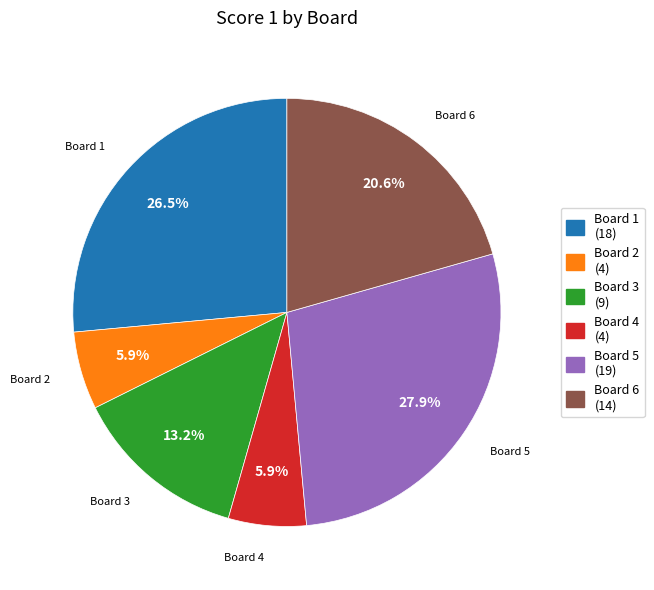

What is the largest slice in the pie chart?

Board 5 (19)